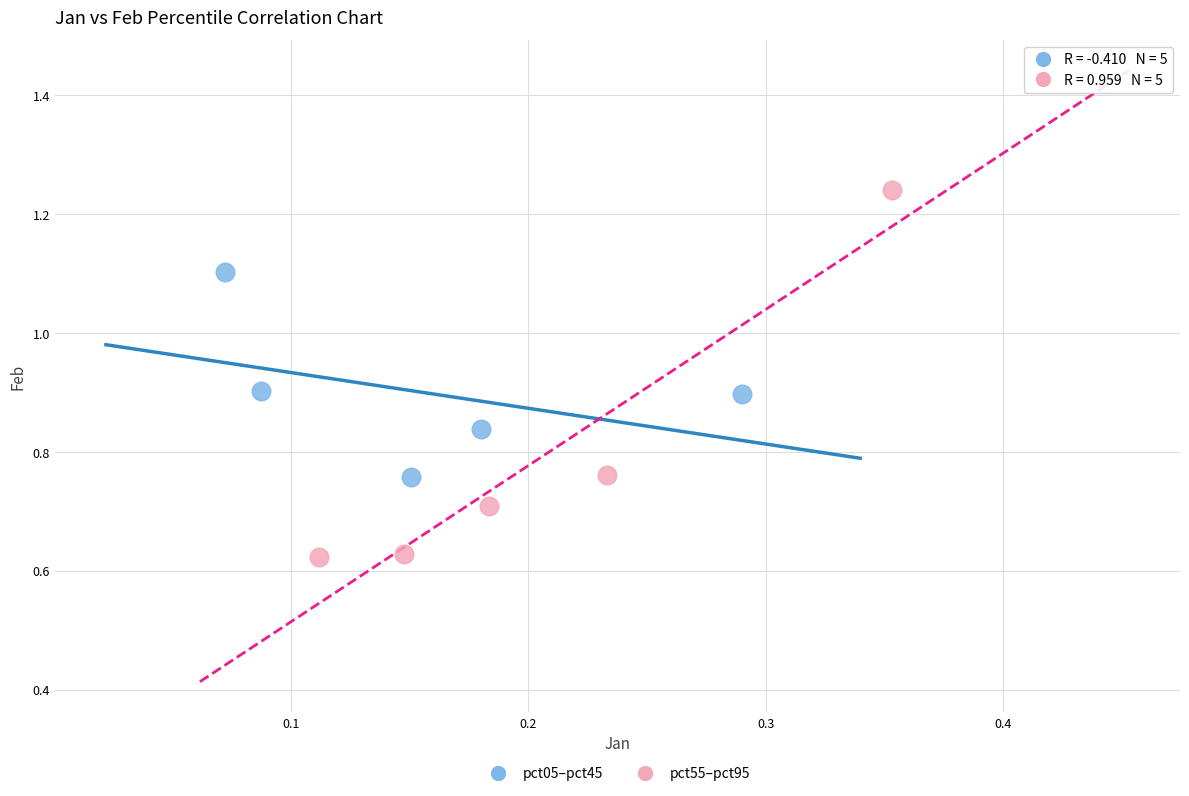

Which series has the widest spread of Y values?

pct55–pct95